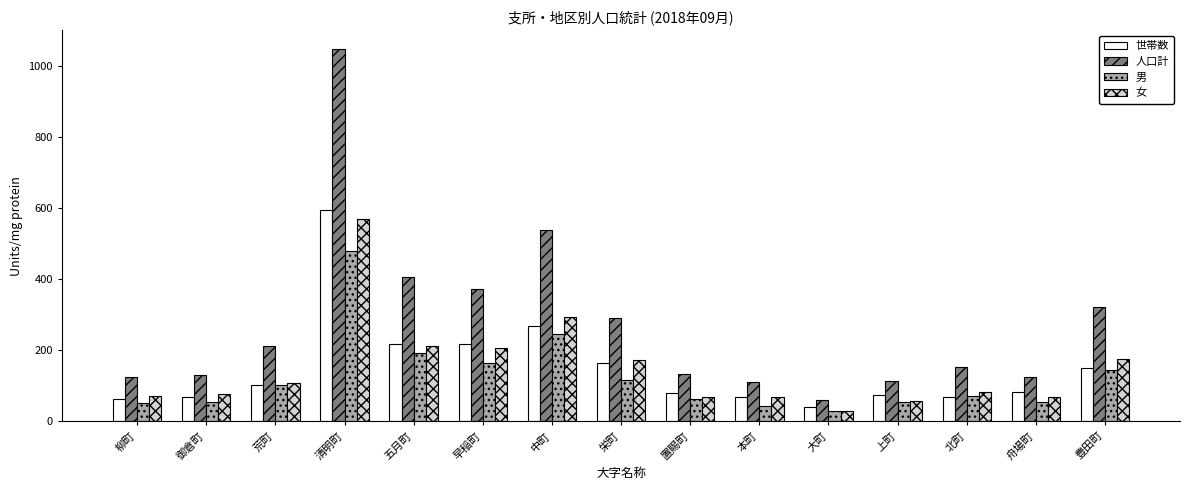

True or false: 人口計 has a value of 197 at 本町.

False